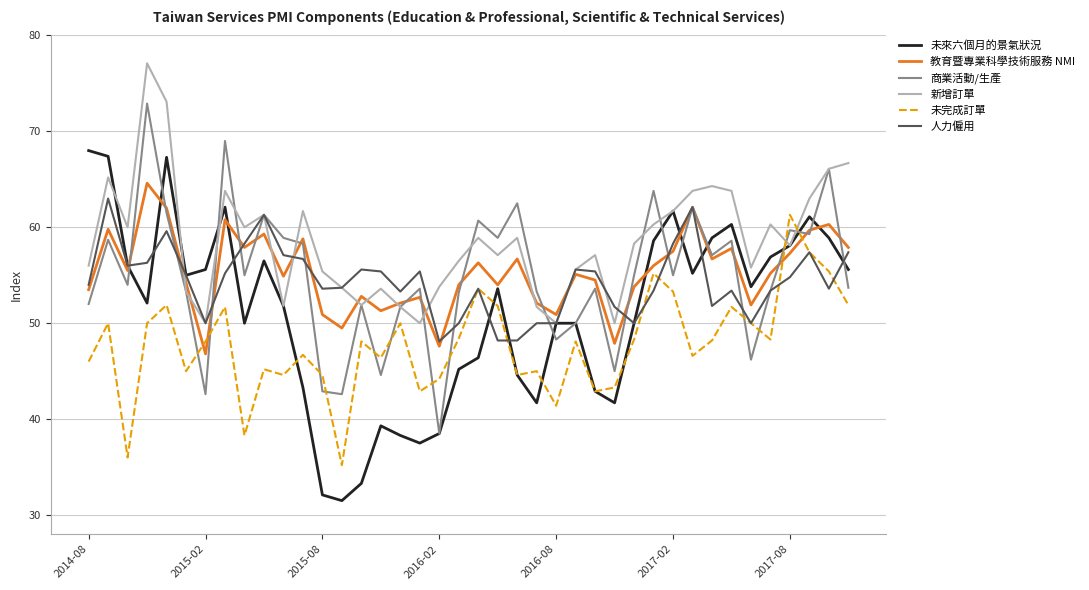

What is the greatest value displayed?

77.1